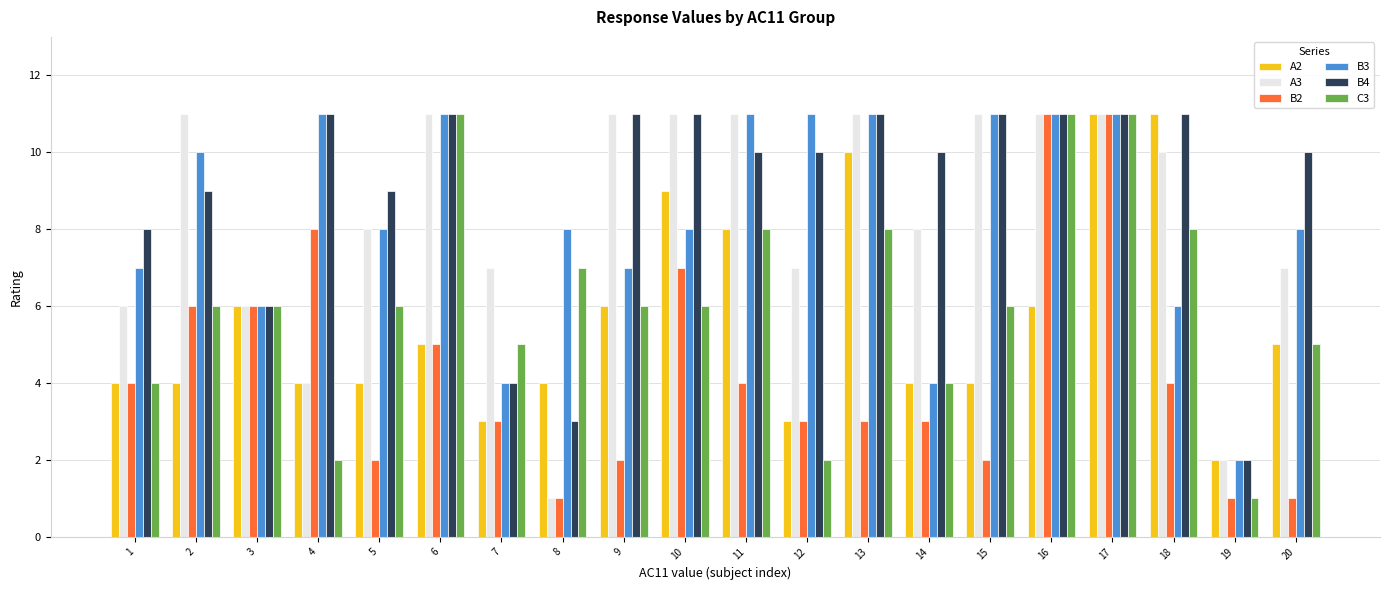

Reading left to right, transcribe all the data shown in this chart.

A2: 4	4	6	4	4	5	3	4	6	9	8	3	10	4	4	6	11	11	2	5
A3: 6	11	6	4	8	11	7	1	11	11	11	7	11	8	11	11	11	10	2	7
B2: 4	6	6	8	2	5	3	1	2	7	4	3	3	3	2	11	11	4	1	1
B3: 7	10	6	11	8	11	4	8	7	8	11	11	11	4	11	11	11	6	2	8
B4: 8	9	6	11	9	11	4	3	11	11	10	10	11	10	11	11	11	11	2	10
C3: 4	6	6	2	6	11	5	7	6	6	8	2	8	4	6	11	11	8	1	5